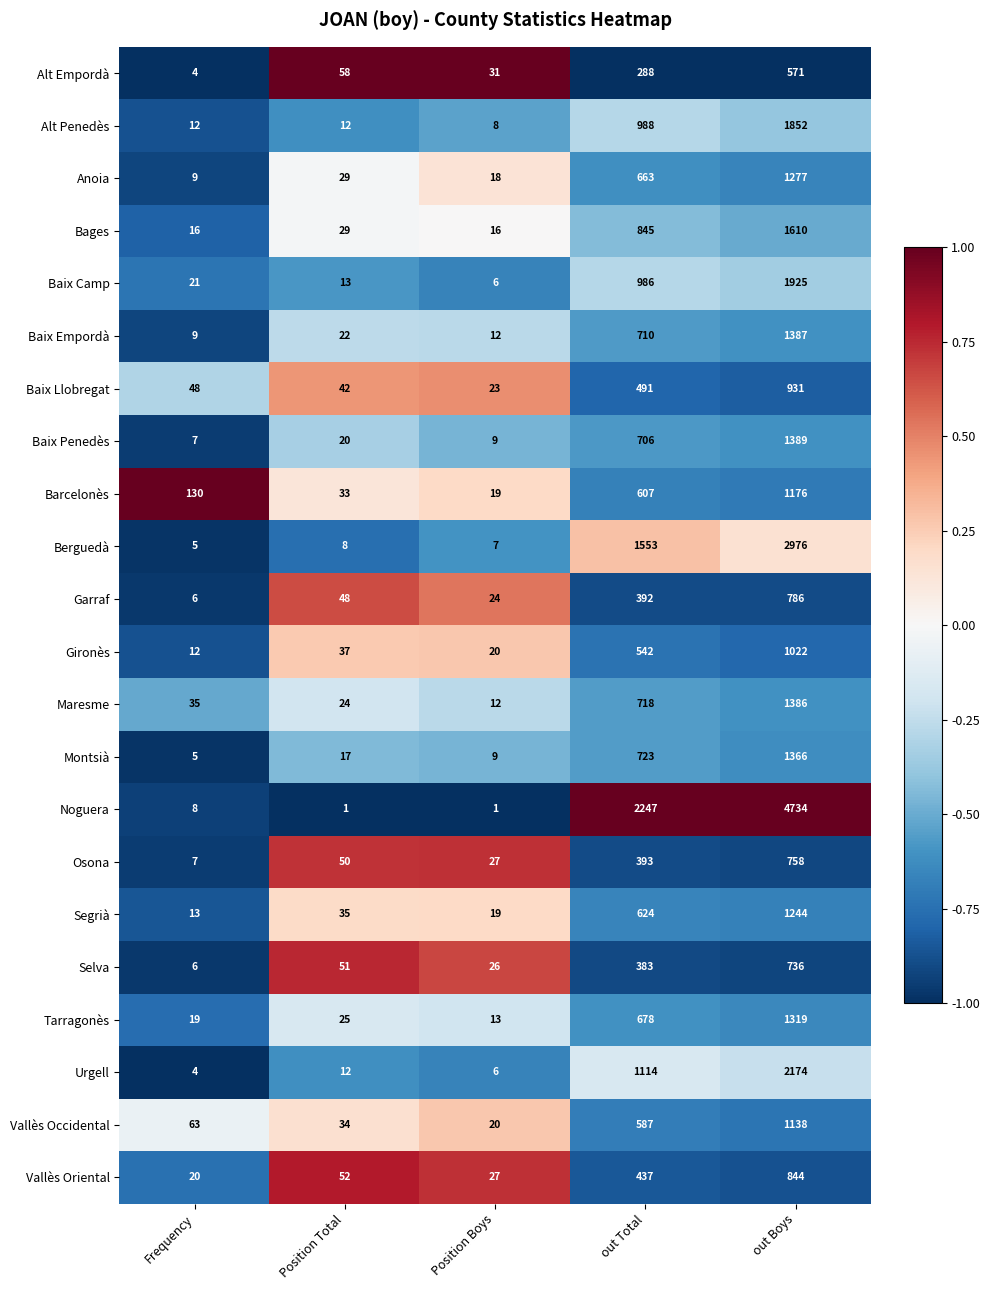

At which category is the sum across all series the highest?

out Boys